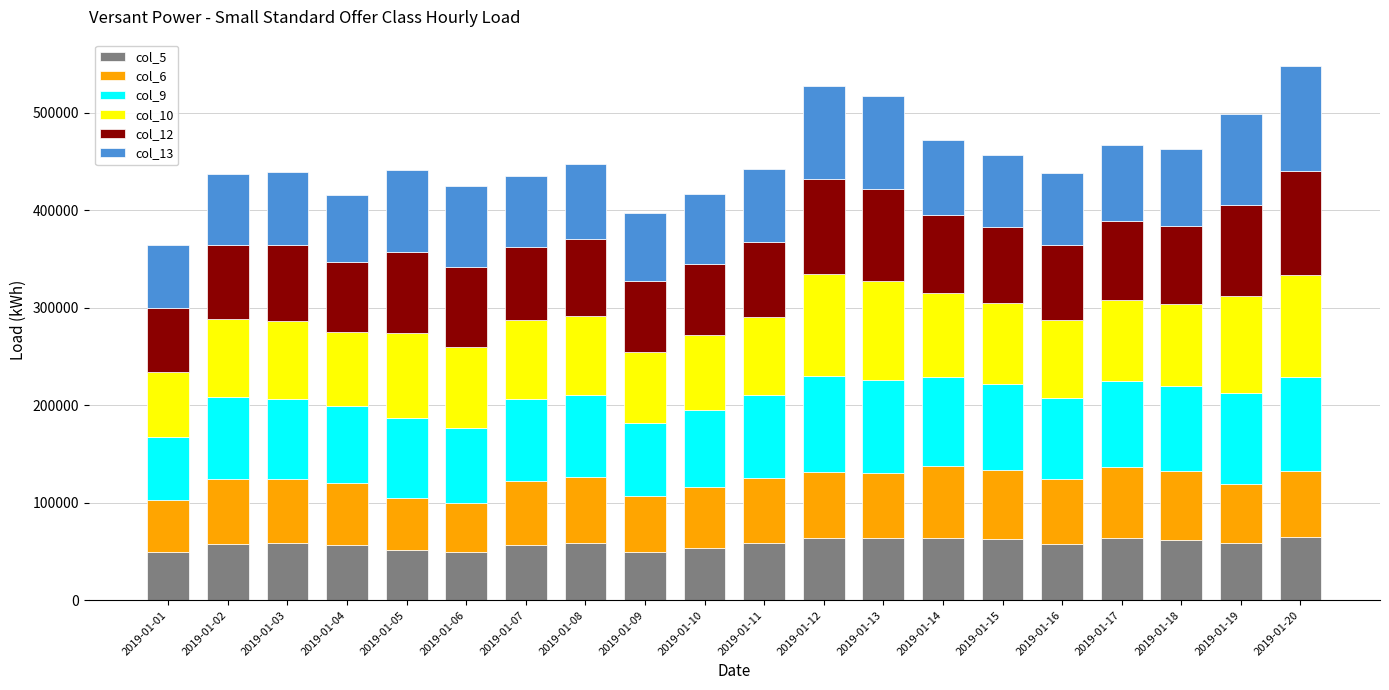

What is the sum of all col_5 values?

1163653